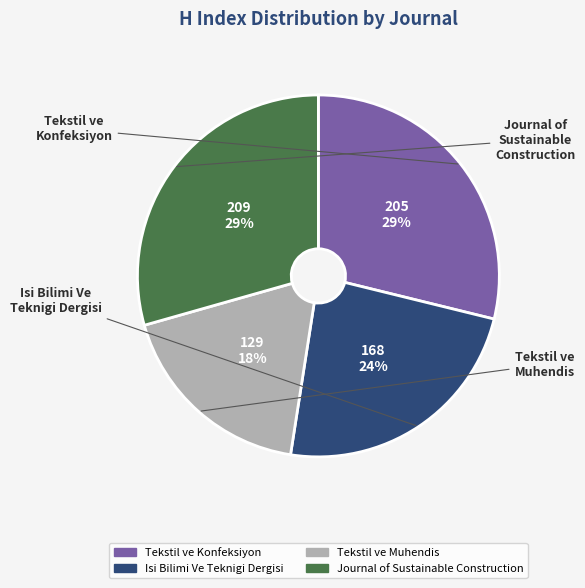

Is there a majority slice in this chart?

No